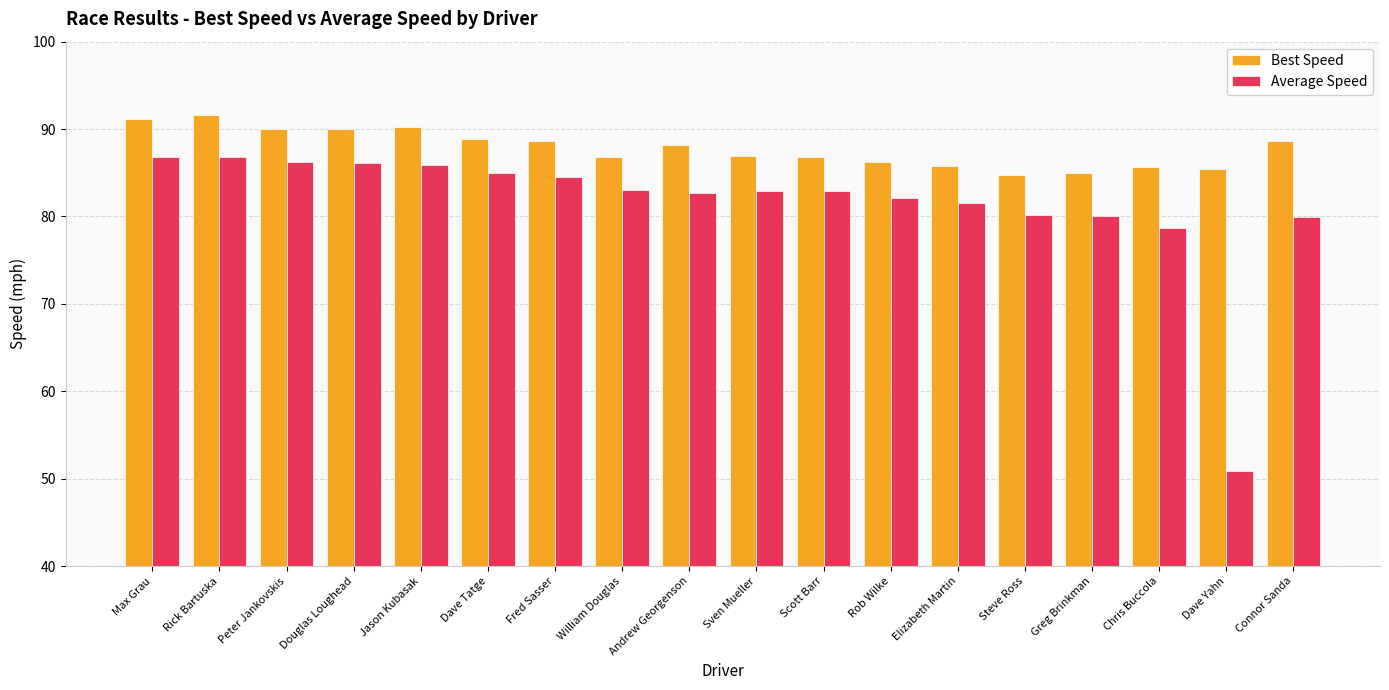

What position from the right is Andrew Georgenson?

10